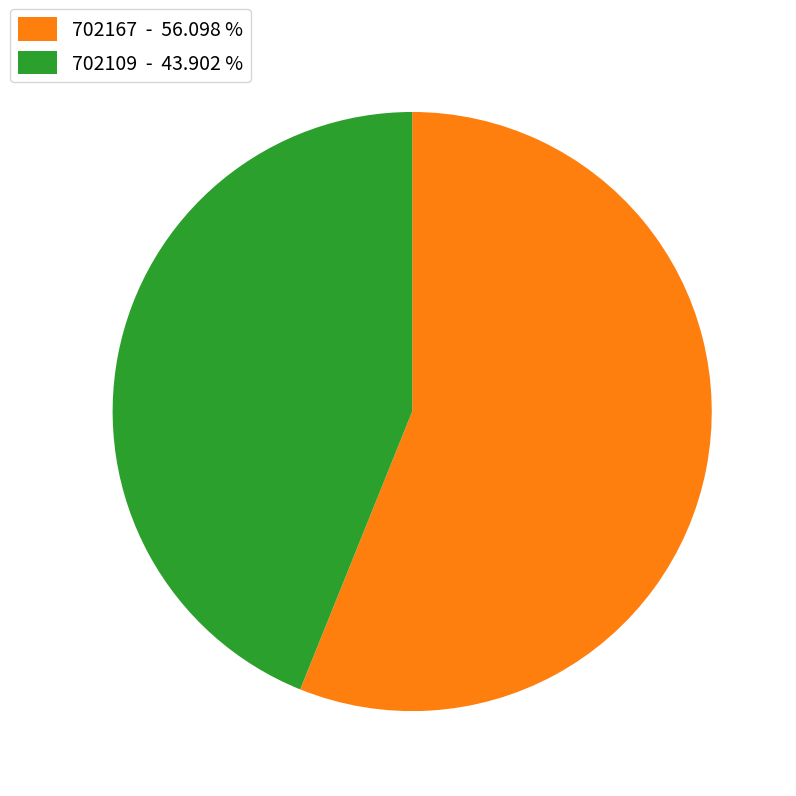

Combined, do 702167 - 56.098 % and 702109 - 43.902 % account for over 50%?

Yes